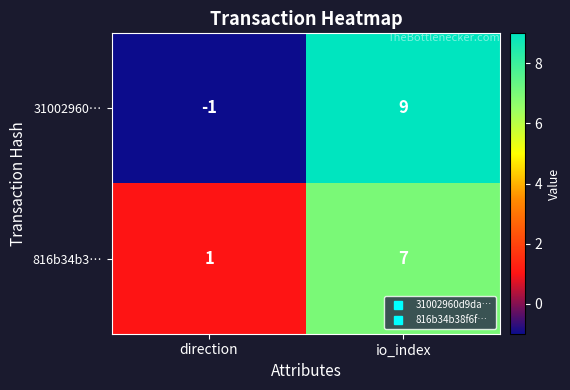

What is the maximum value shown in the chart?

9